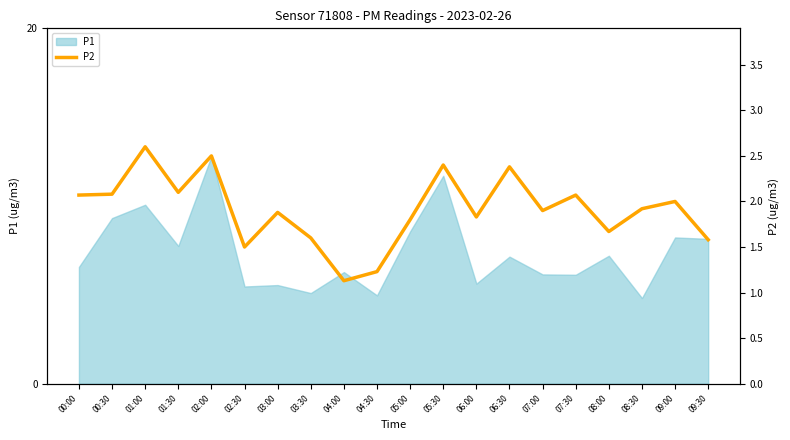

What is the label of the 17th point from the right?

01:30